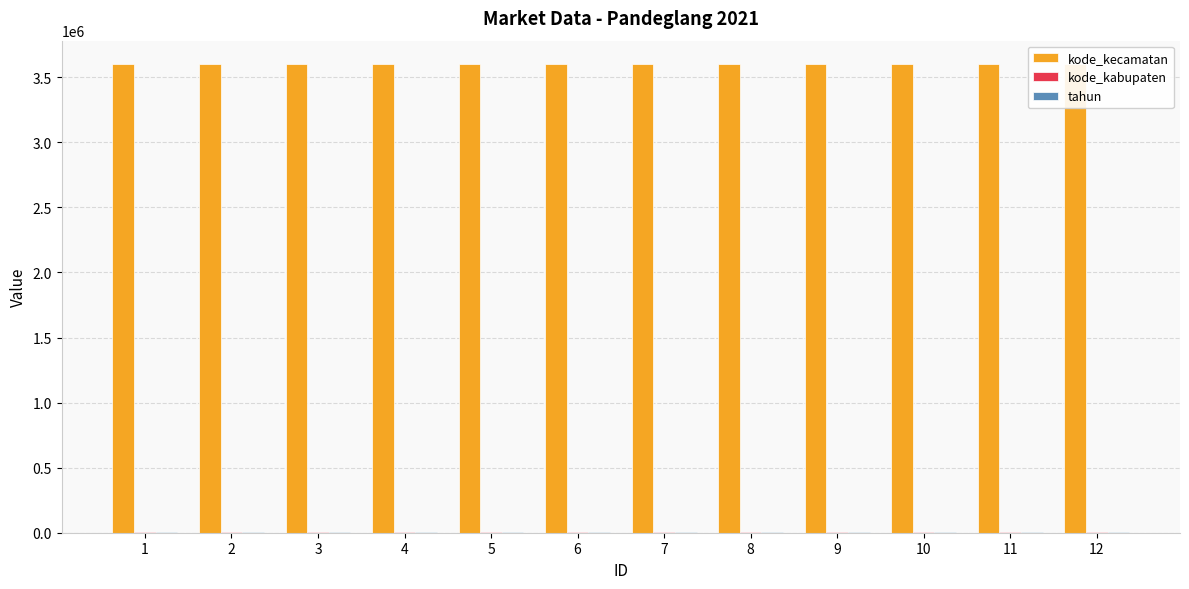

What is the total value across all series at 2?

3606812